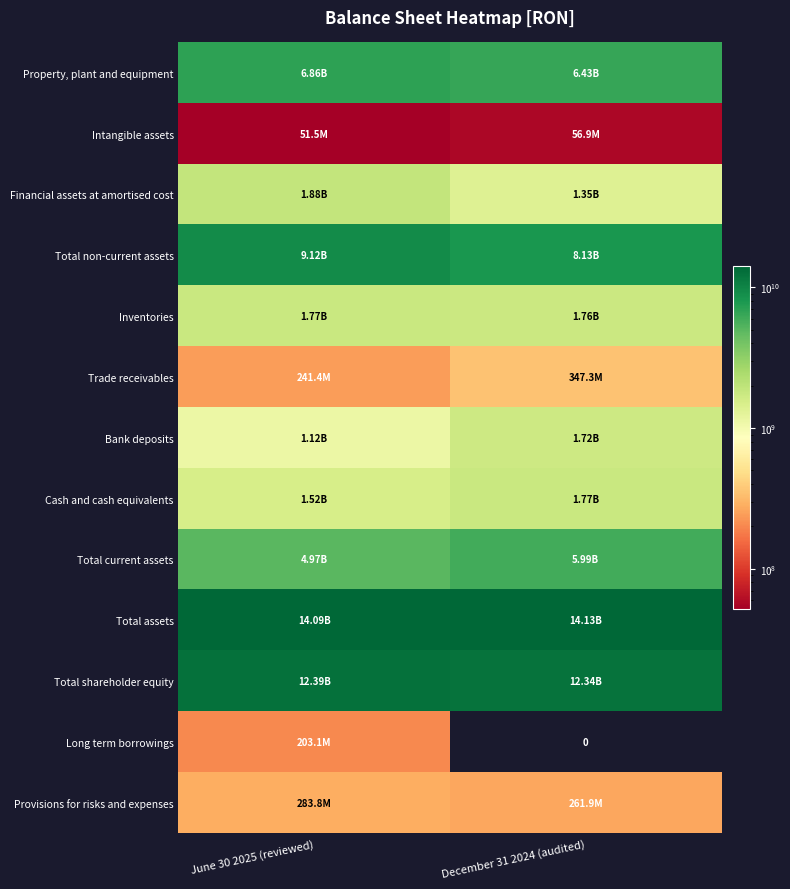

Which category has the lowest value across all series?

December 31 2024 (audited)